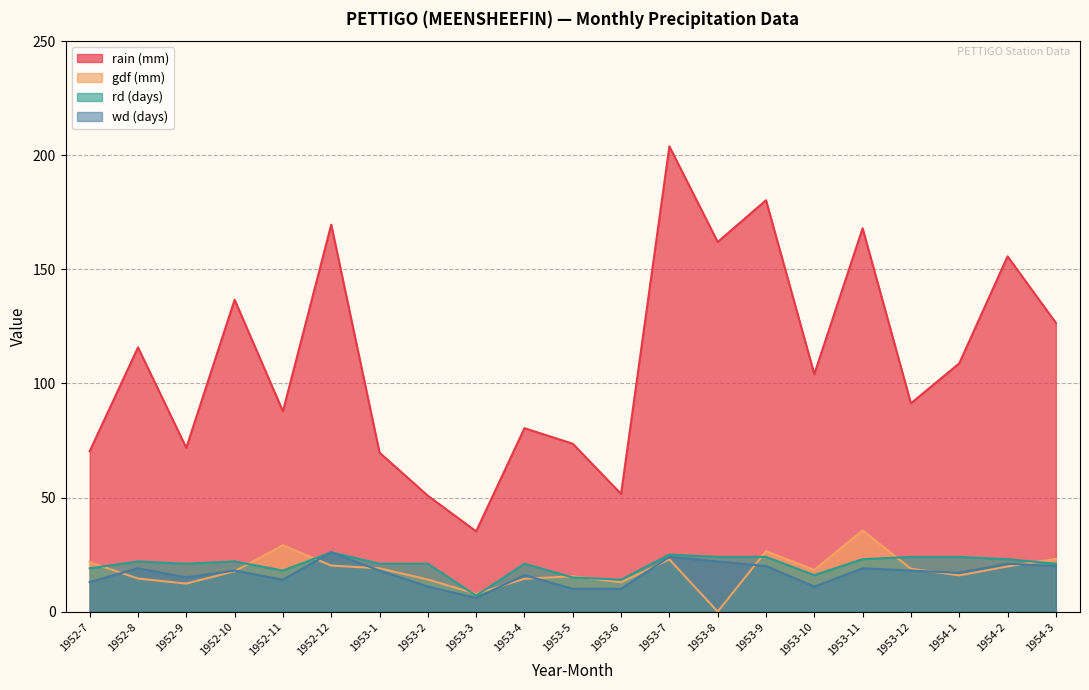

Which has a higher value, 1954-3 or 1953-12?

1954-3